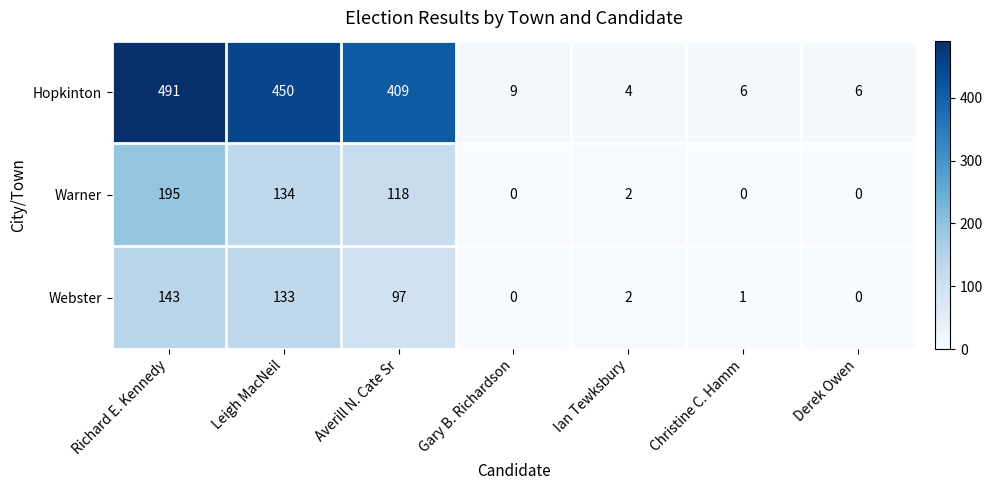

Reading left to right, list all the values displayed in this chart.

Hopkinton: Richard E. Kennedy=491	Leigh MacNeil=450	Averill N. Cate Sr=409	Gary B. Richardson=9	Ian Tewksbury=4	Christine C. Hamm=6	Derek Owen=6
Warner: Richard E. Kennedy=195	Leigh MacNeil=134	Averill N. Cate Sr=118	Gary B. Richardson=0	Ian Tewksbury=2	Christine C. Hamm=0	Derek Owen=0
Webster: Richard E. Kennedy=143	Leigh MacNeil=133	Averill N. Cate Sr=97	Gary B. Richardson=0	Ian Tewksbury=2	Christine C. Hamm=1	Derek Owen=0